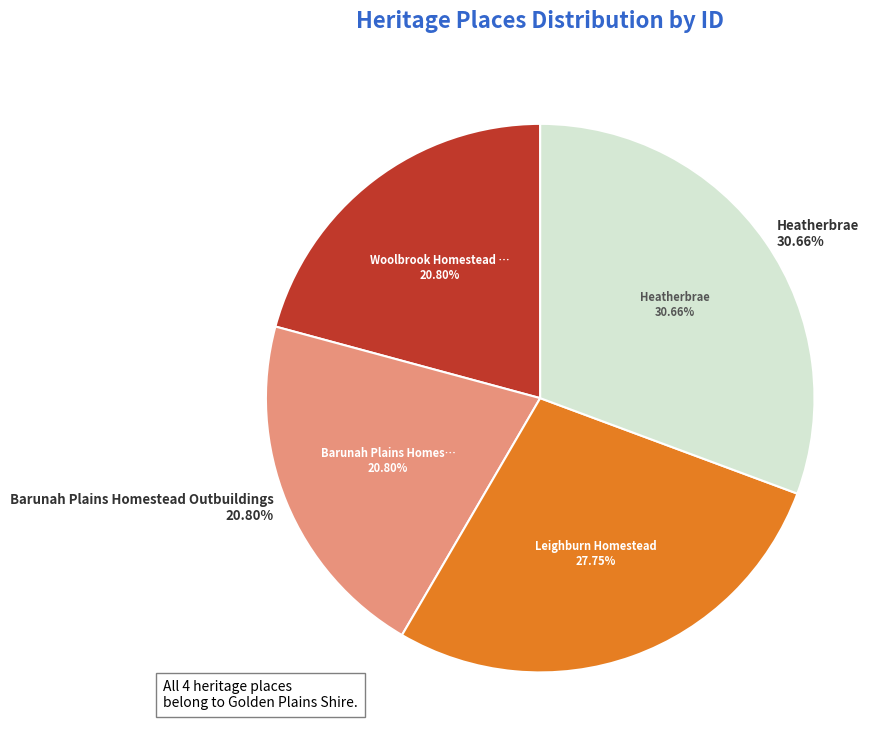

To the nearest percent, what is the average slice percentage?

25%